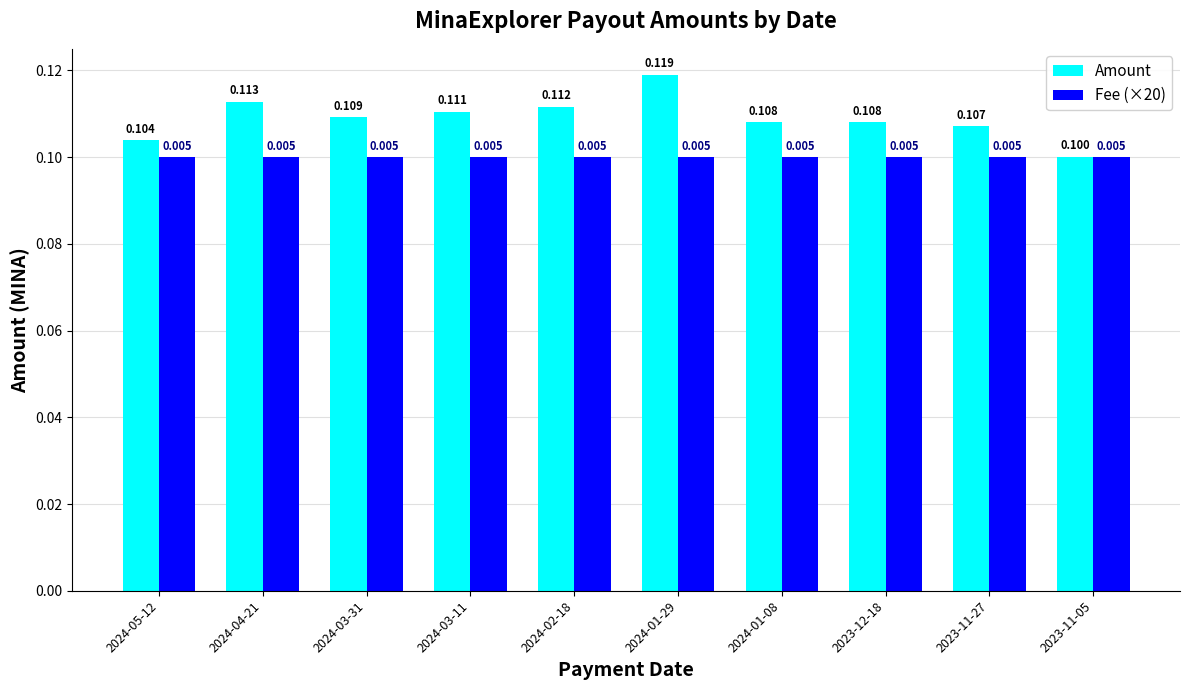

What is the value of the Fee (×20) bar at the 10th from the left?

0.1